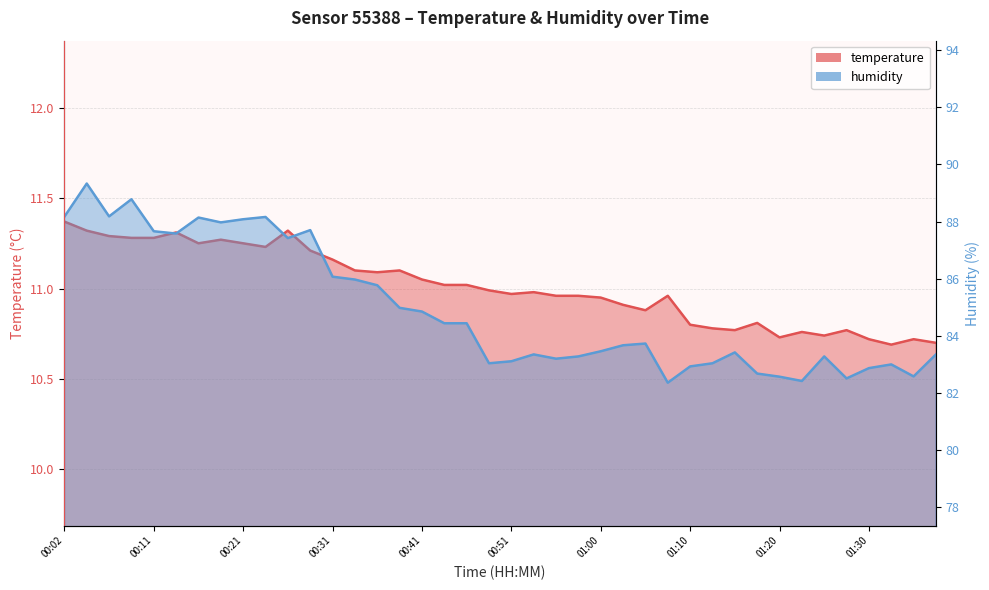

What position from the right is 00:55?

18